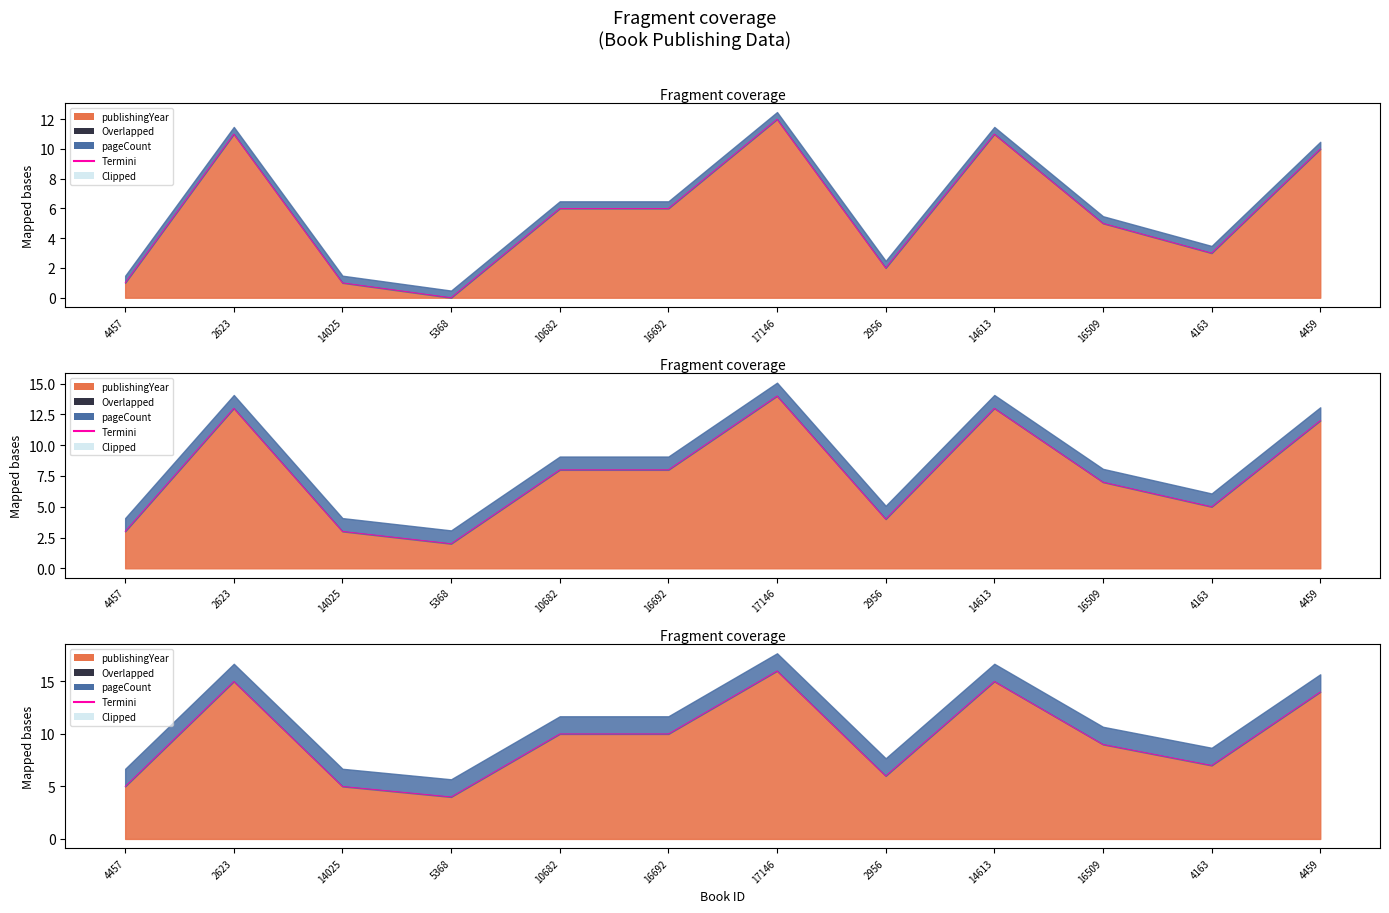

Which label corresponds to the largest value in the chart?

17146